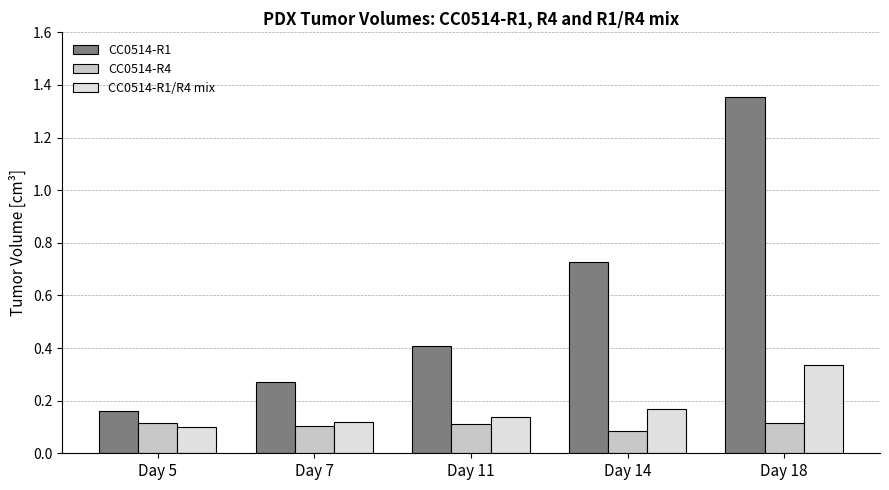

What is the value of the CC0514-R1 bar at the 3rd from the left?

0.4